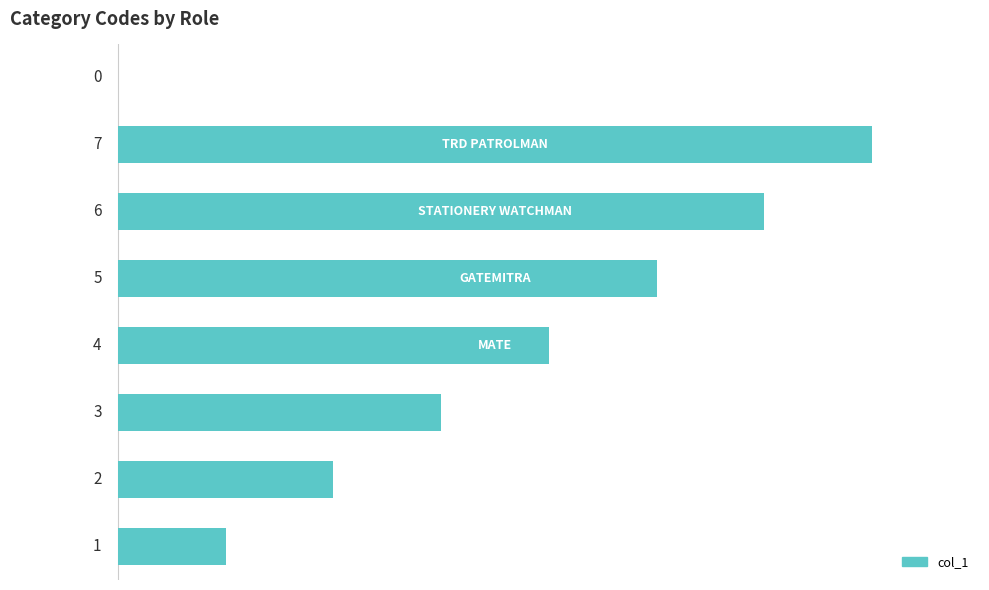

What is the greatest value displayed?

7